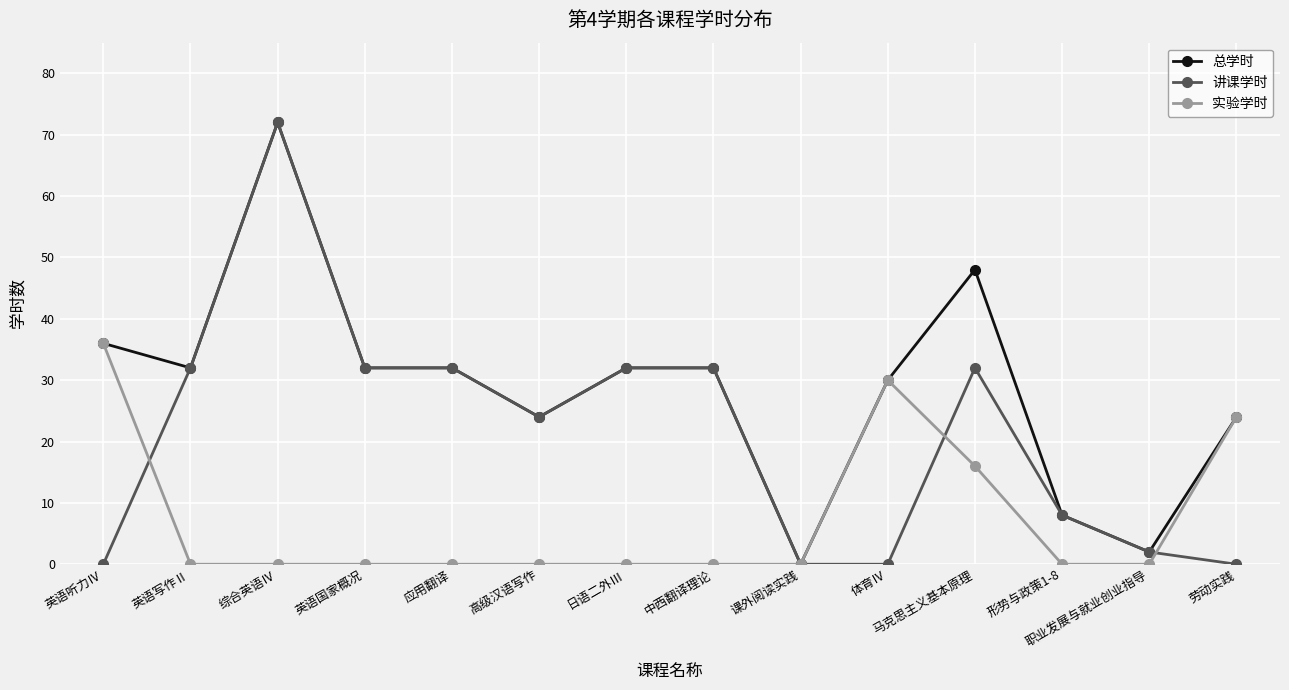

Reading left to right, list all the values displayed in this chart.

总学时: 36	32	72	32	32	24	32	32	0	30	48	8	2	24
讲课学时: 0	32	72	32	32	24	32	32	0	0	32	8	2	0
实验学时: 36	0	0	0	0	0	0	0	0	30	16	0	0	24